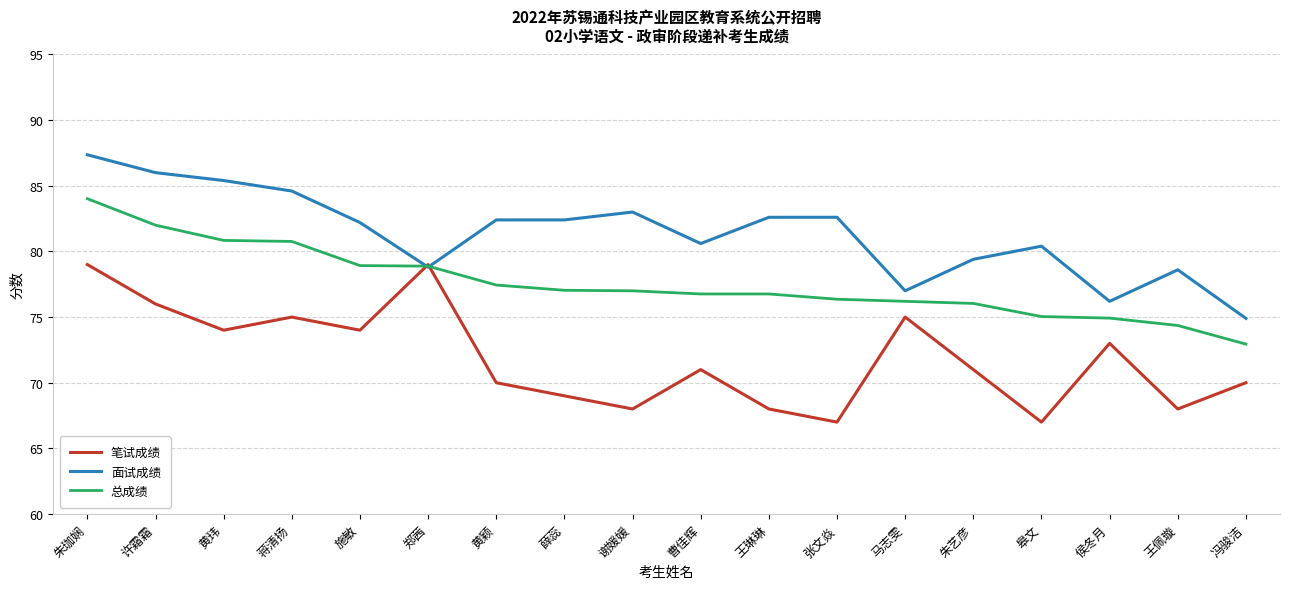

Where is the first local minimum for 笔试成绩?

黄玮